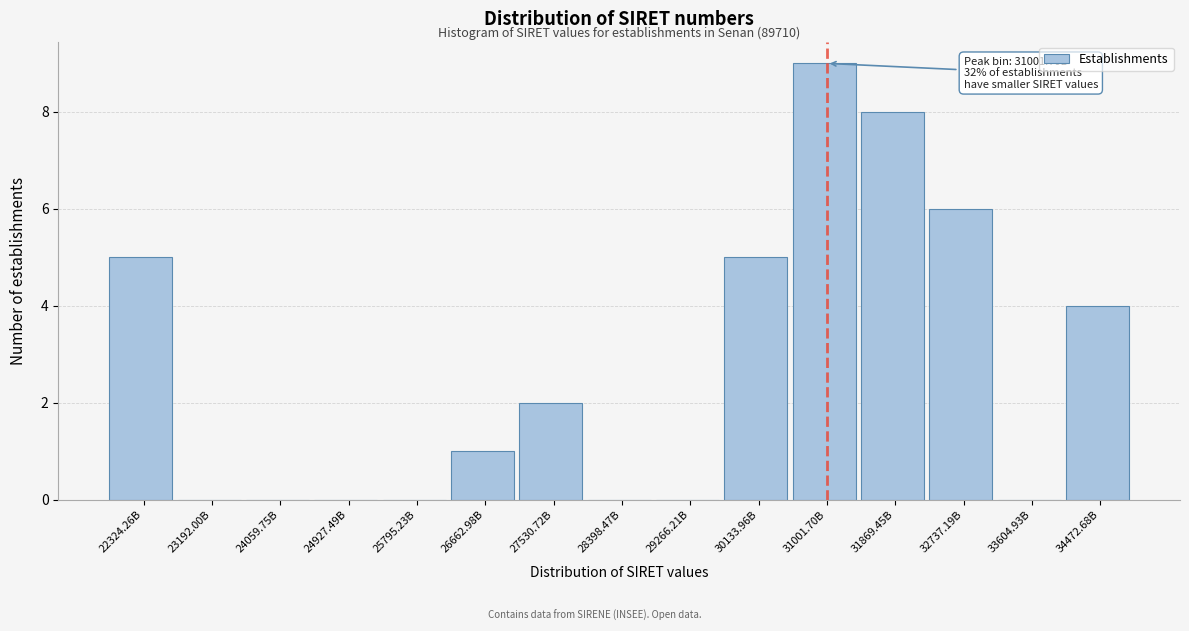

Reading left to right, extract all data points from this chart.

22324.26B=5	23192.00B=0	24059.75B=0	24927.49B=0	25795.23B=0	26662.98B=1	27530.72B=2	28398.47B=0	29266.21B=0	30133.96B=5	31001.70B=9	31869.45B=8	32737.19B=6	33604.93B=0	34472.68B=4